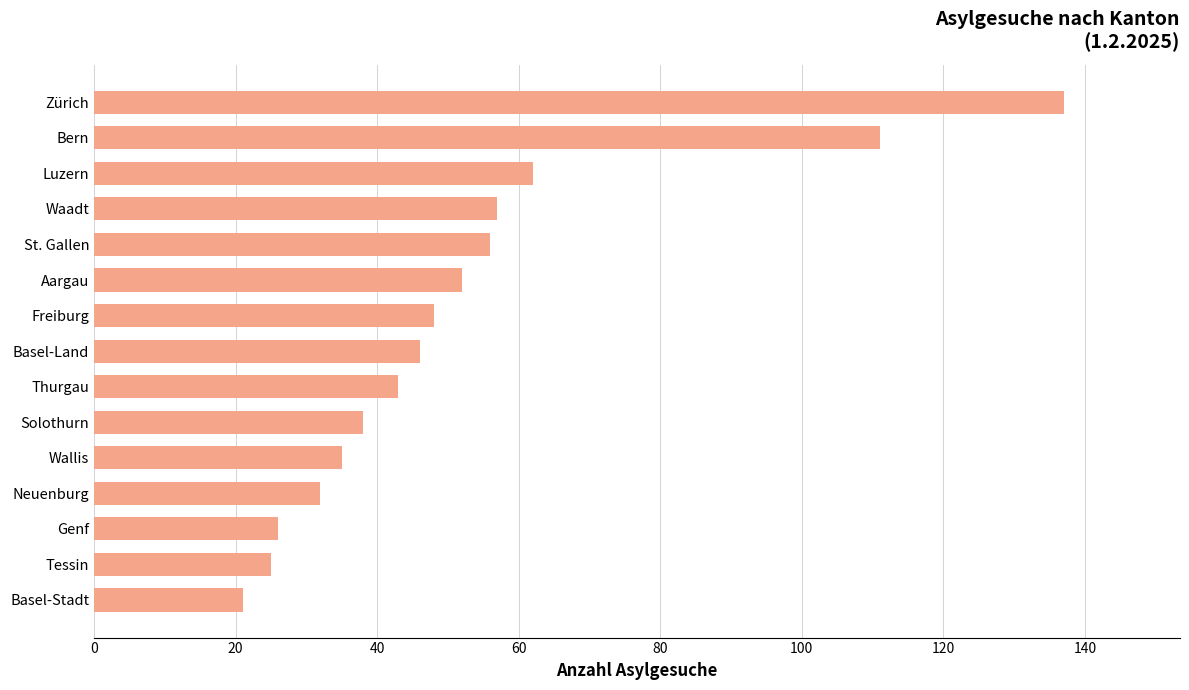

Read the value at Basel-Stadt, to the nearest 5.

20